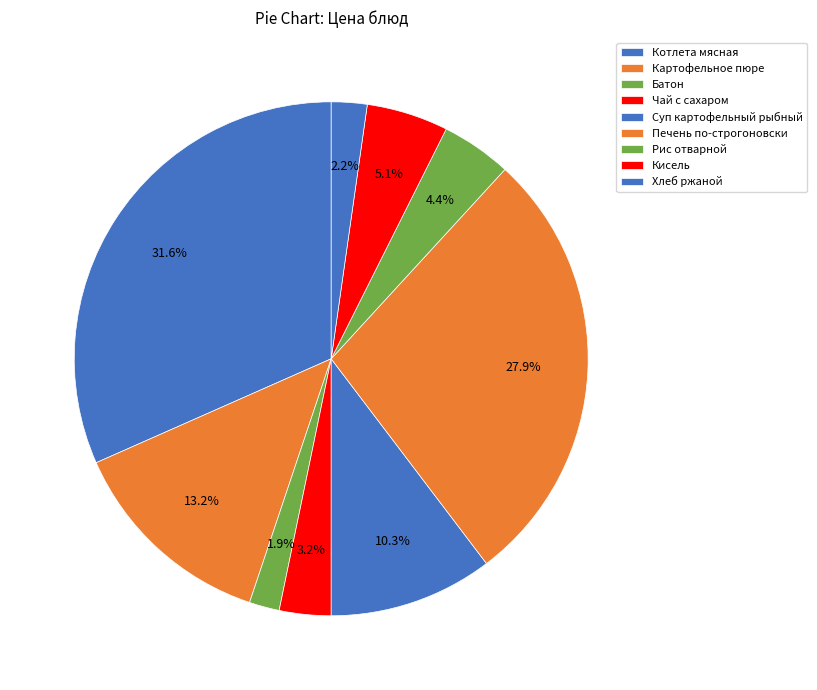

Which category has the biggest portion of the pie?

Котлета мясная